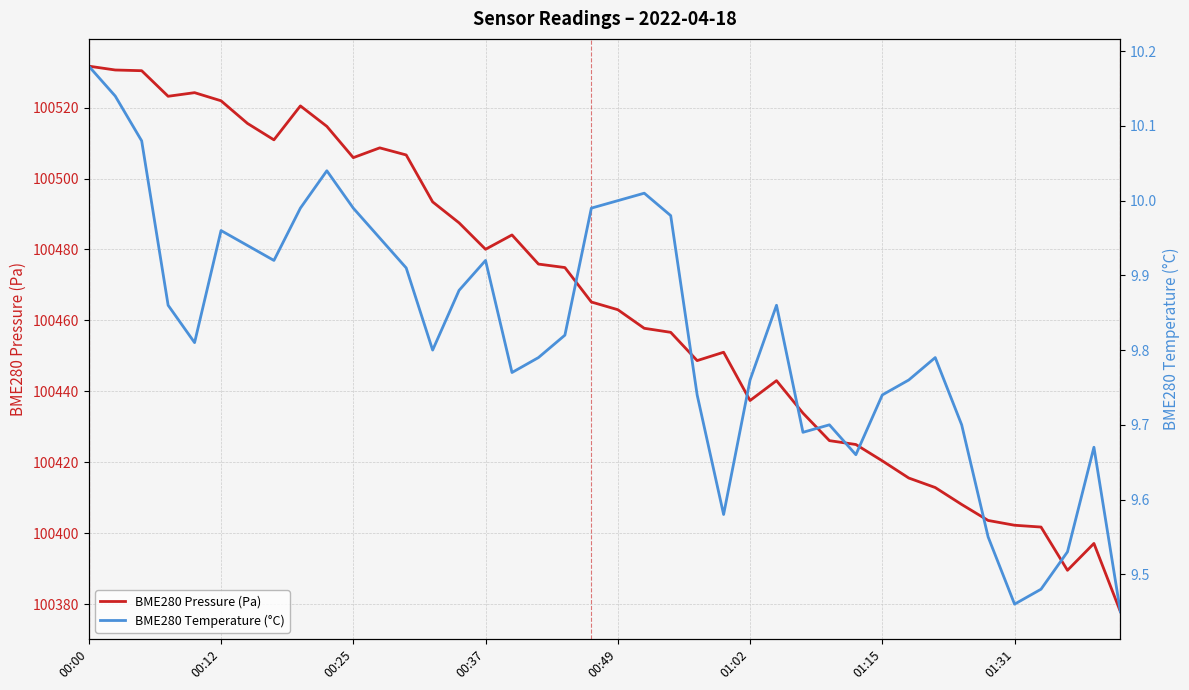

Rank the series by their maximum value, from lowest to highest.

BME280 Temperature (°C), BME280 Pressure (Pa)